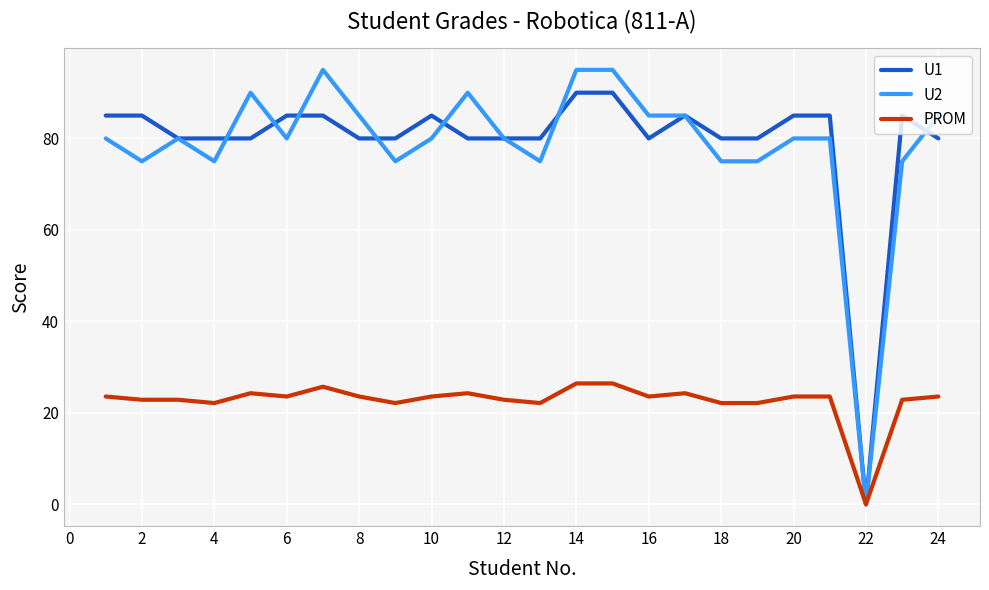

True or false: U1 has more than 1 interior local peaks.

True